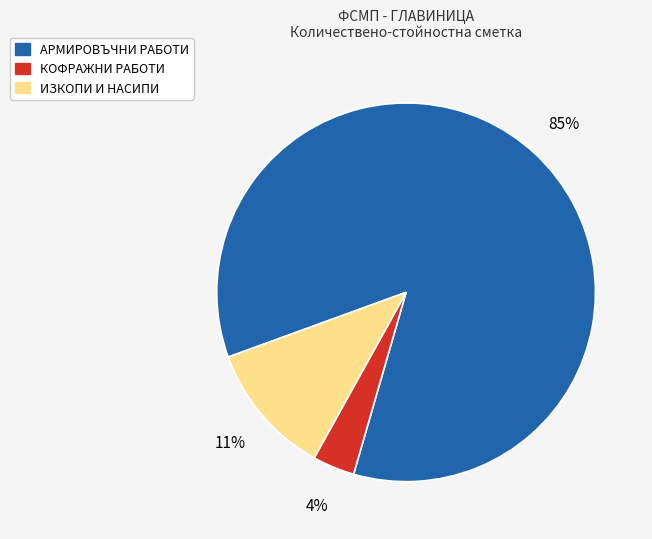

Is there a majority slice in this chart?

Yes